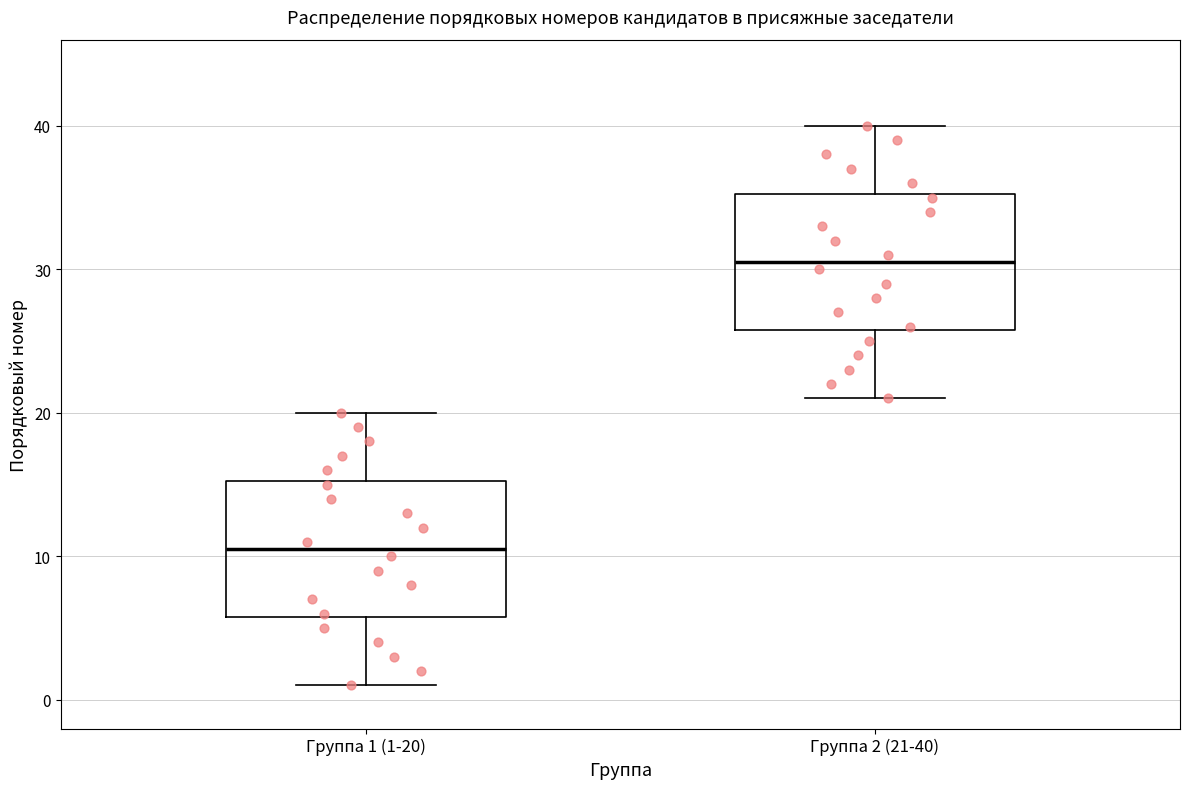

Reading left to right, transcribe this box plot: for each box, give where its median line is, the range the box spans, and where its two whiskers end, as read against the y-axis. The values are not printed on the chart, so give them approximately, as read against the axis.

Группа 1 (1-20): median 11, box 6 to 15, whiskers 1 to 20
Группа 2 (21-40): median 31, box 26 to 35, whiskers 21 to 40